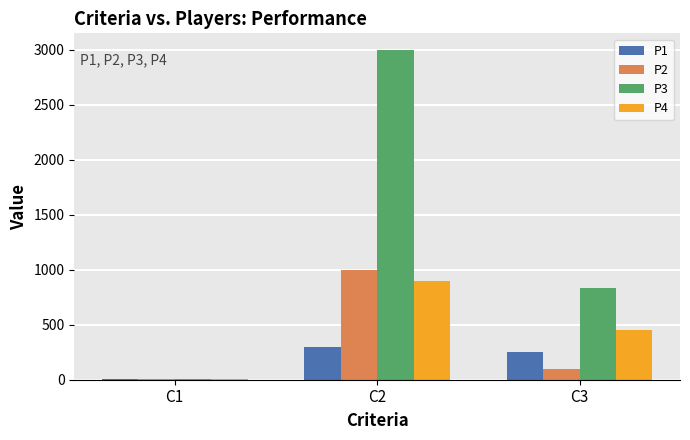

True or false: P4 has a value of 1496 at C2.

False